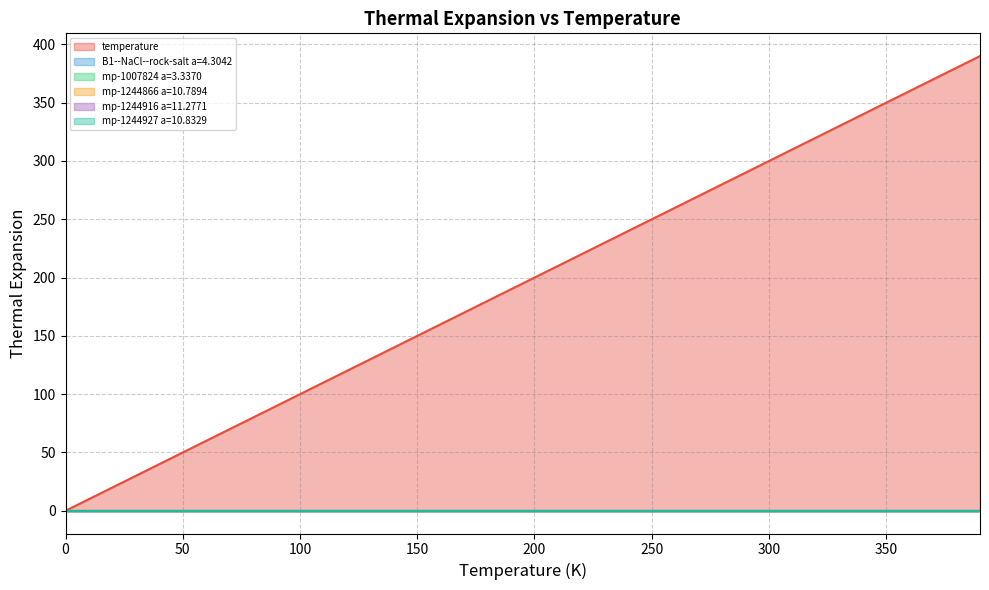

True or false: temperature and mp-1244916 a=11.2771 intersect in this chart.

False